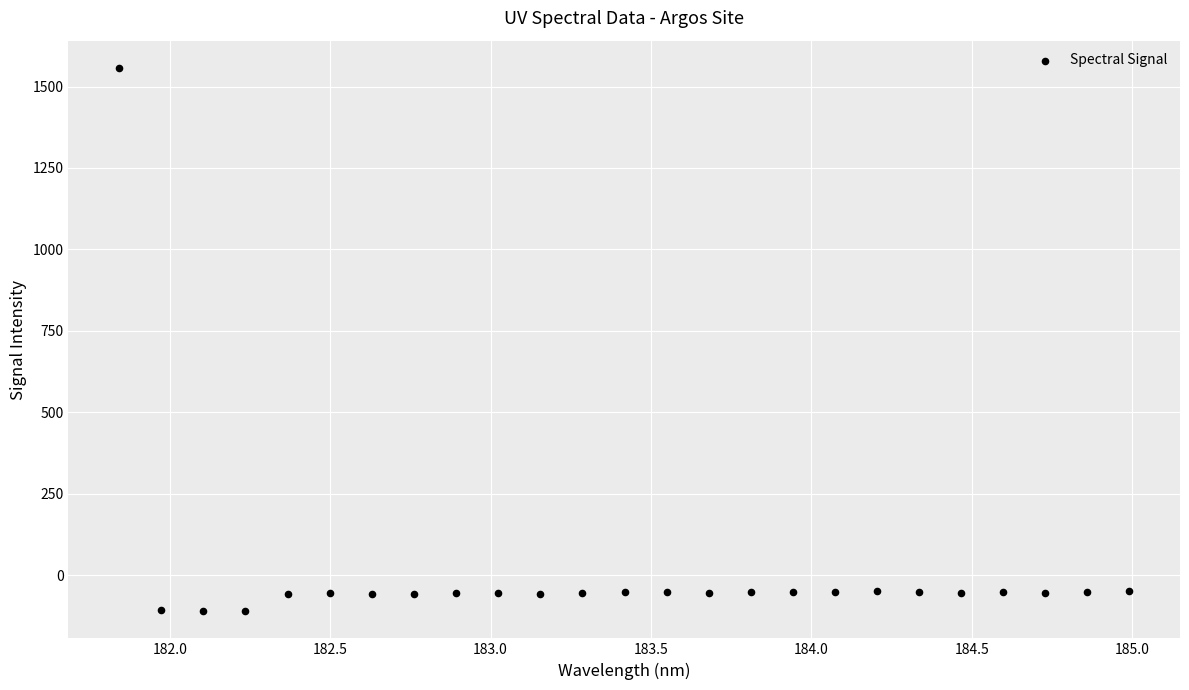

What is the range of Y values (max minus min)?

1668.0